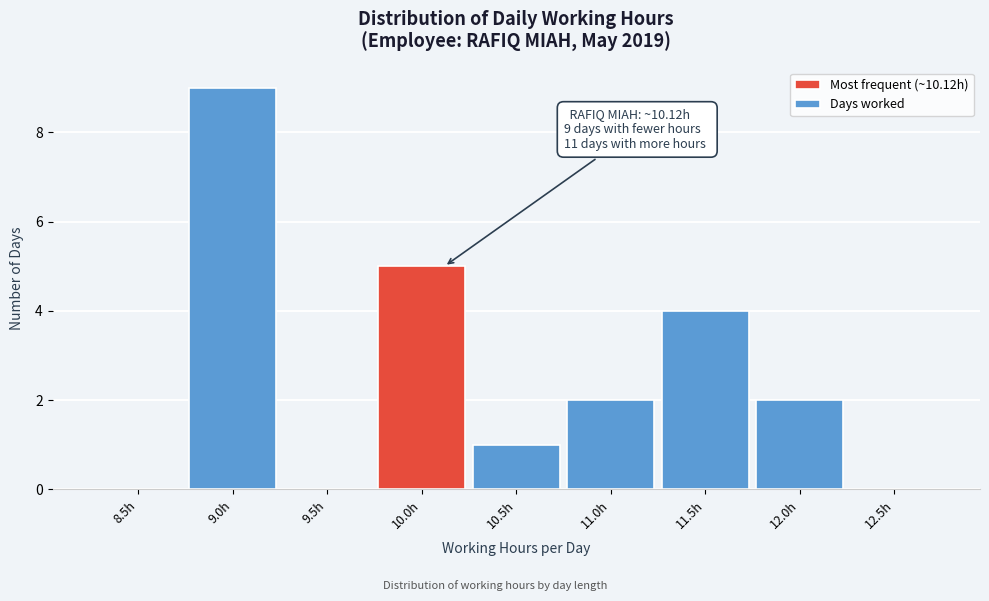

Reading left to right, transcribe all the data shown in this chart.

8.5h=0	9.0h=9	9.5h=0	10.0h=5	10.5h=1	11.0h=2	11.5h=4	12.0h=2	12.5h=0